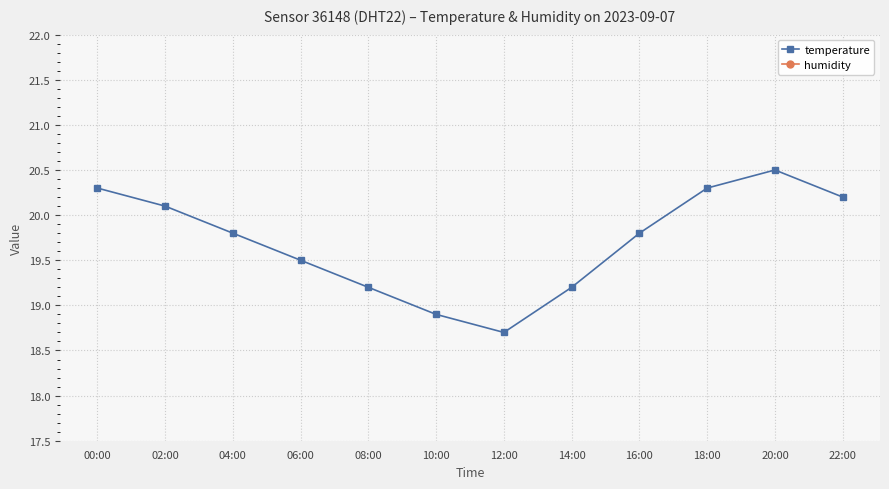

At which label does humidity reach its peak?

00:00